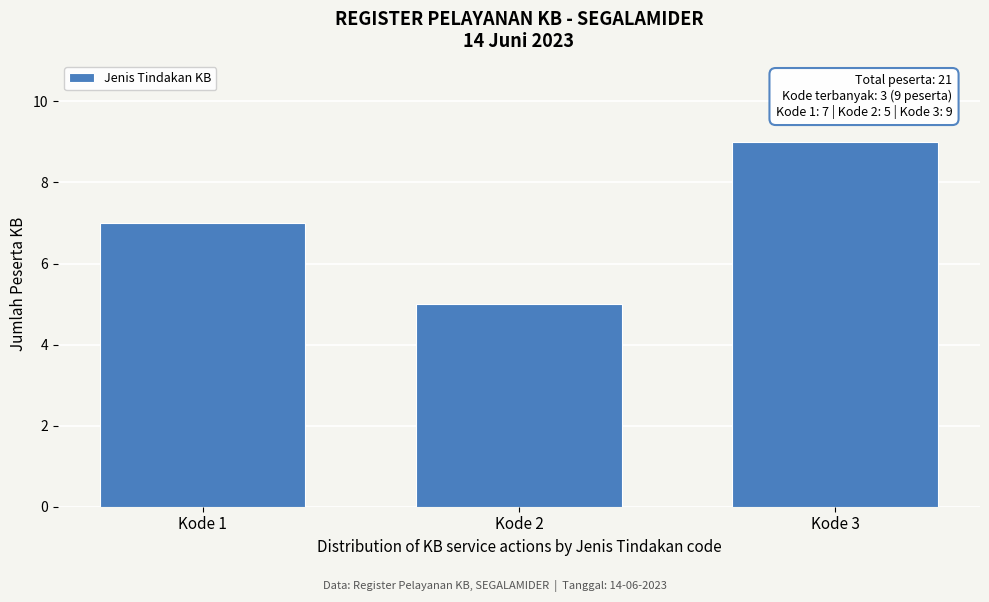

Reading right to left, list all the values displayed in this chart.

9	5	7